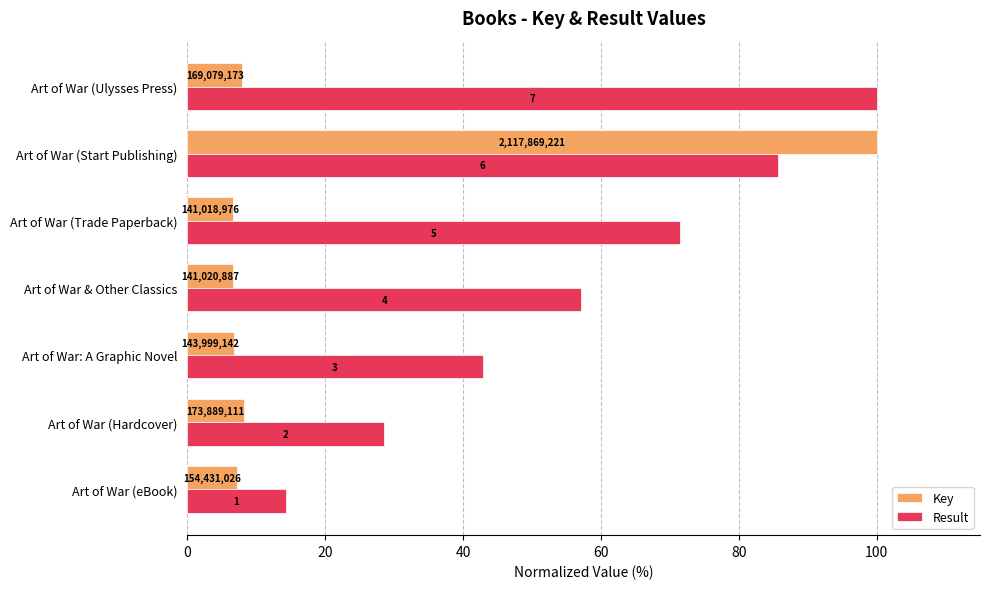

What are all the series names shown in the legend?

Key, Result